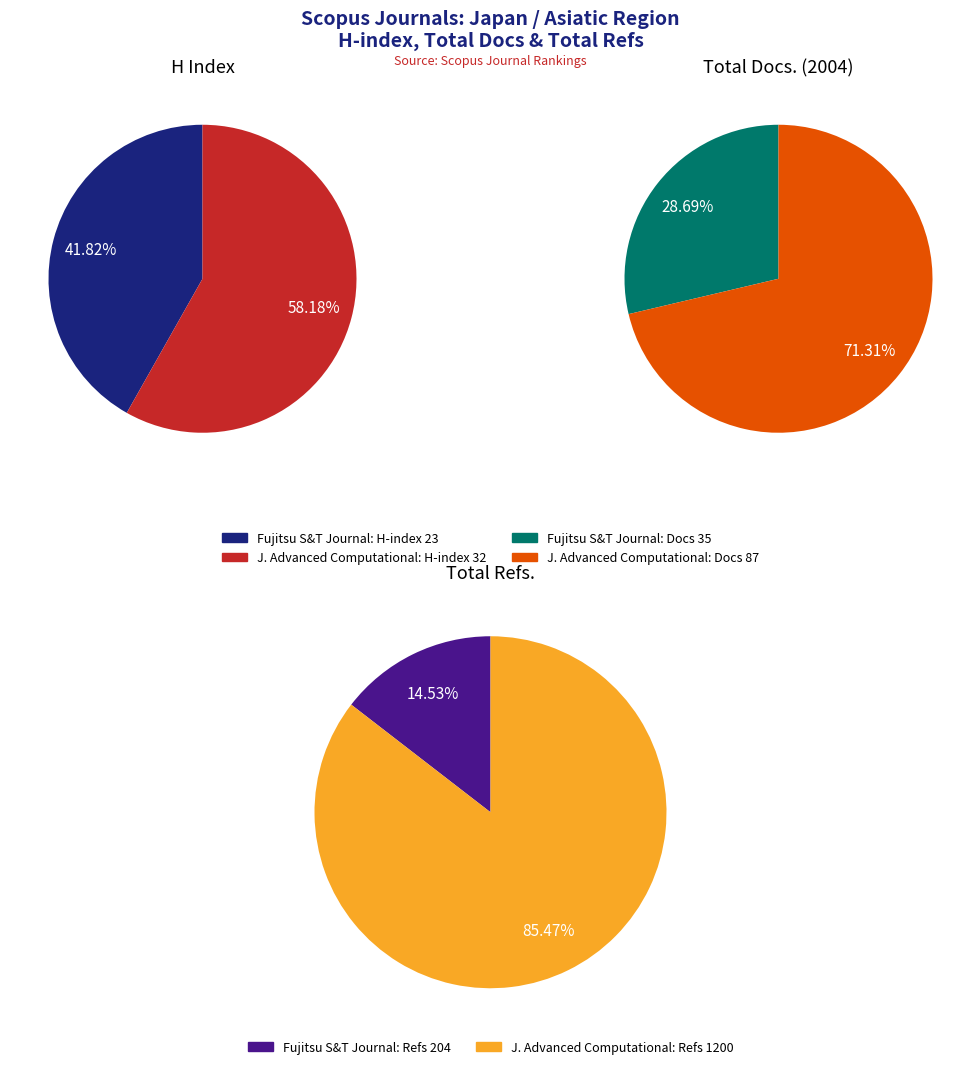

Rank the categories by H index value from lowest to highest.

Fujitsu Scientific and Technical Journal, Journal of Advanced Computational Intelligence